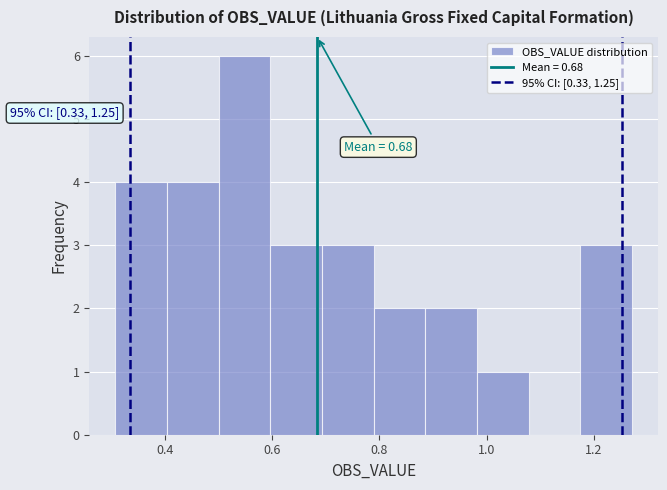

Over which range of the x-axis is the bar tallest?

0.50 to 0.60